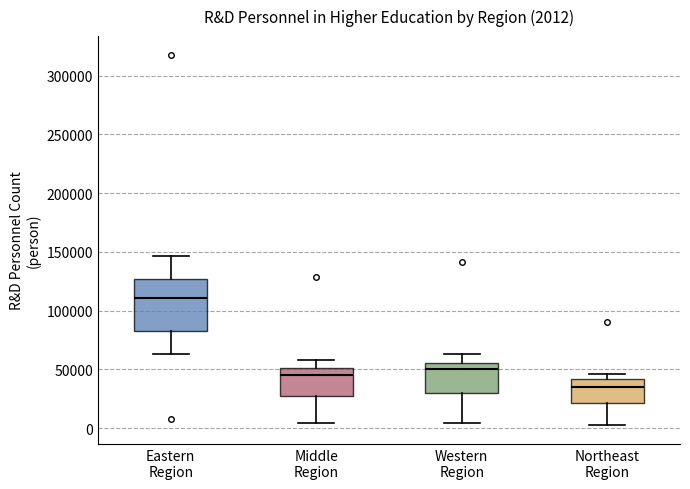

Which box's median line is the lowest?

Northeast Region